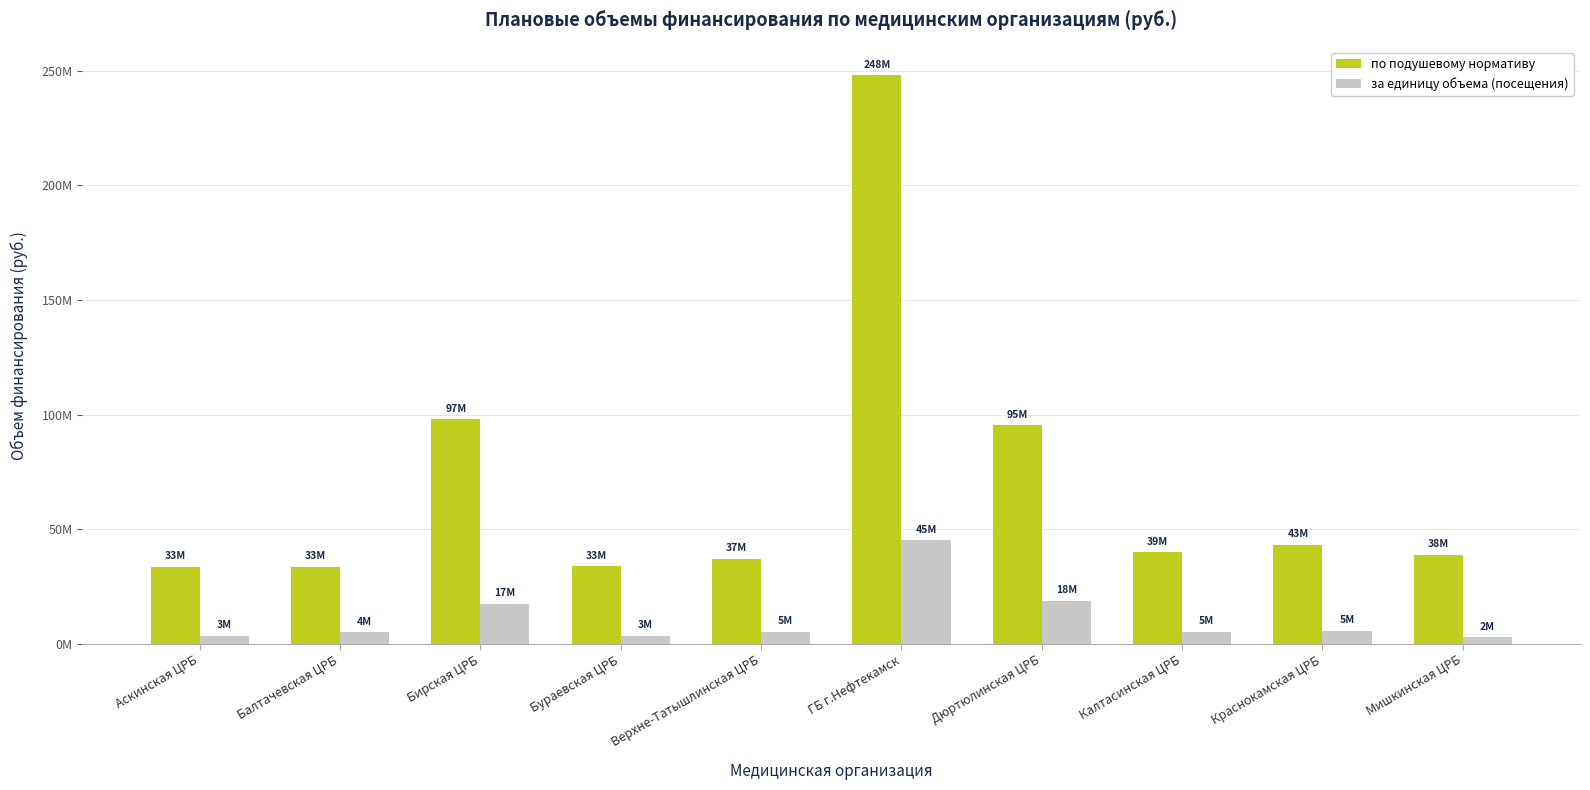

What are all the series names shown in the legend?

по подушевому нормативу, за единицу объема (посещения)